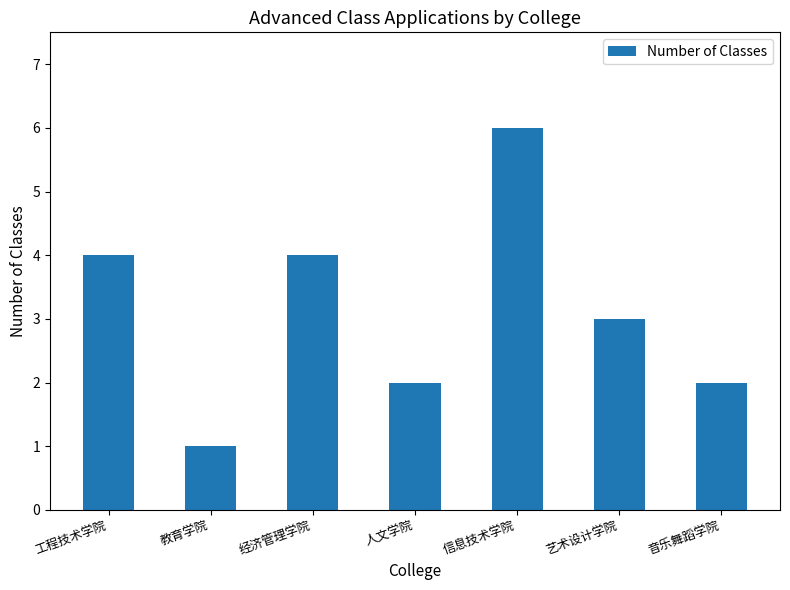

At which category does the chart reach its minimum across all series?

教育学院